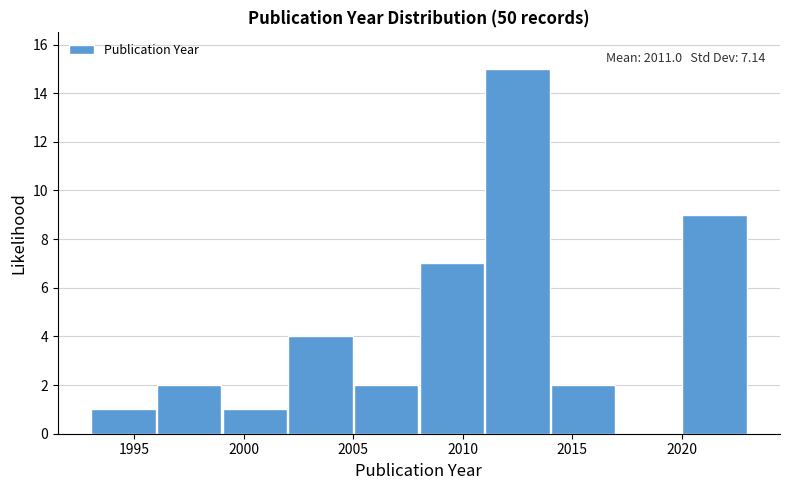

Which range on the x-axis has the tallest bar?

2011 to 2014